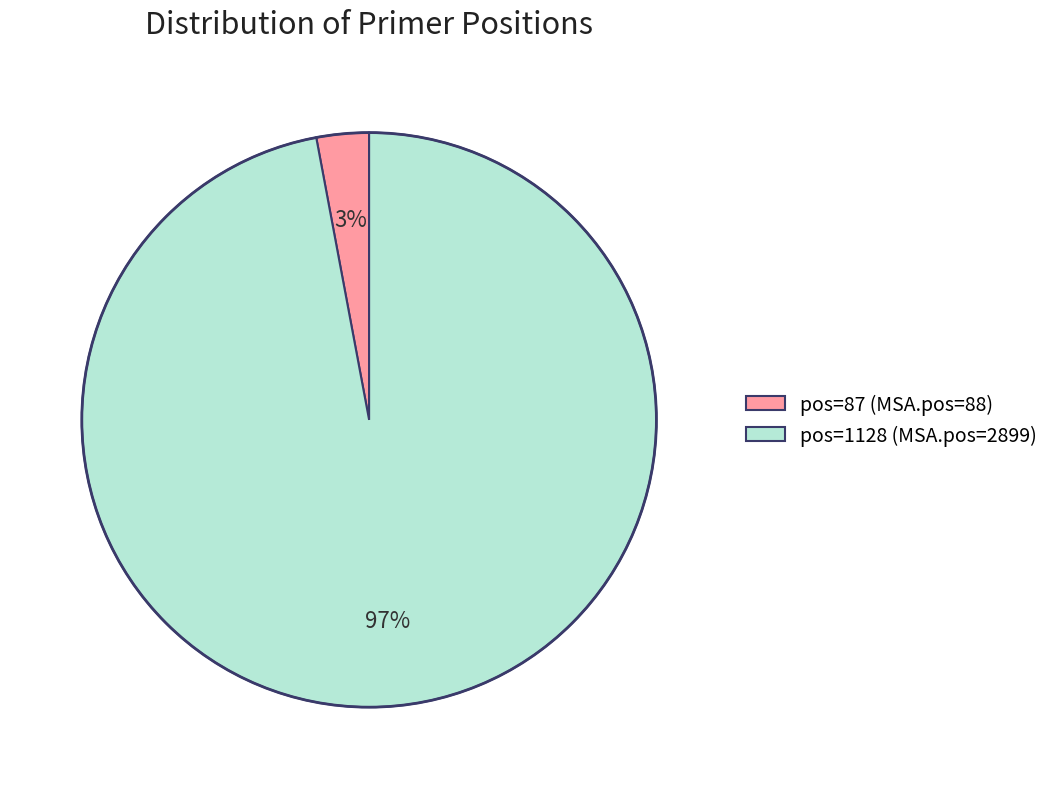

Is it true that pos=87 (MSA.pos=88) is 9% of the pie?

False